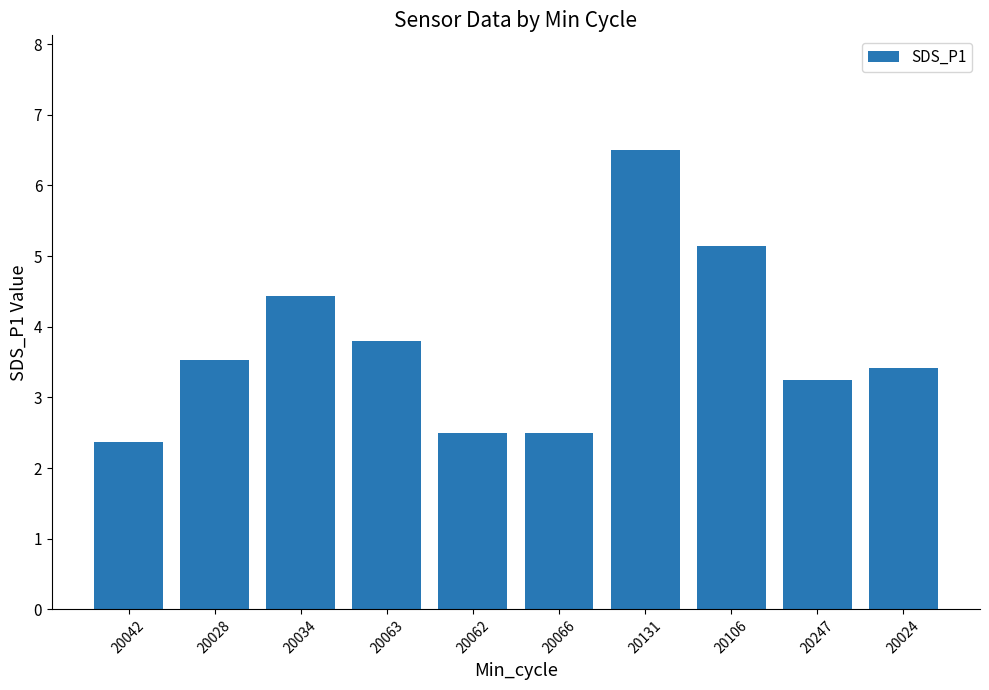

The chart shows a value of 2.4 at 20042. True or false?

True